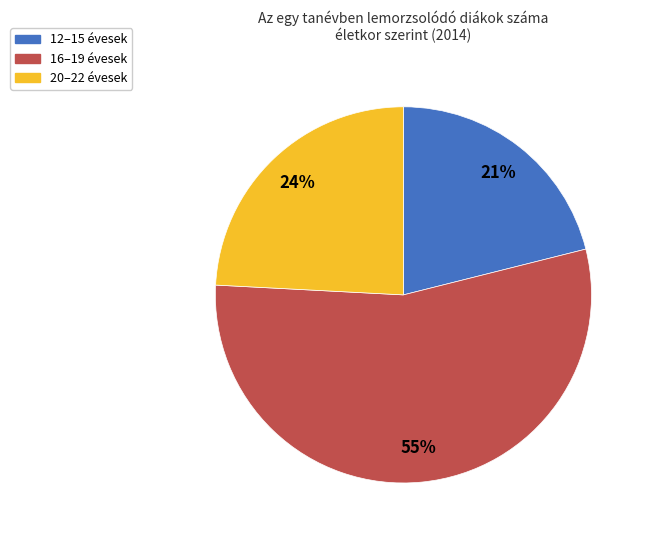

Does any single category account for the majority?

Yes